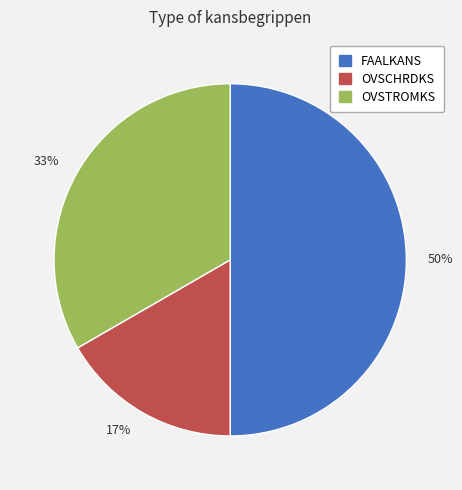

Which has a higher value, 17% or 33%?

33%